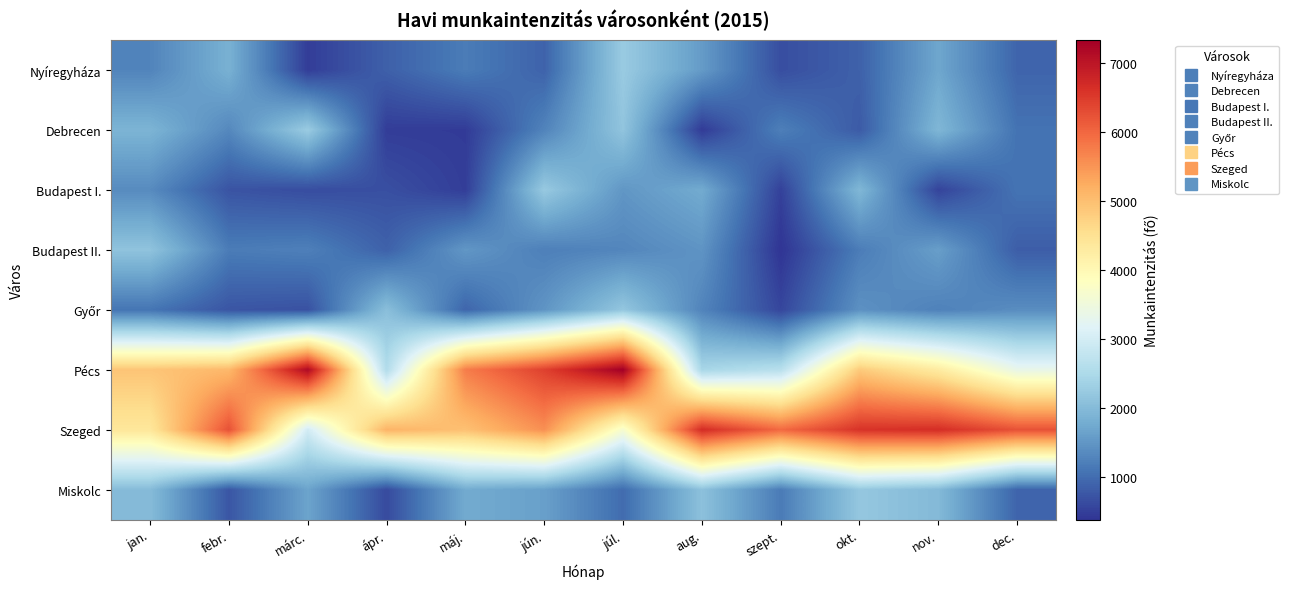

Count the number of data series in this chart.

8